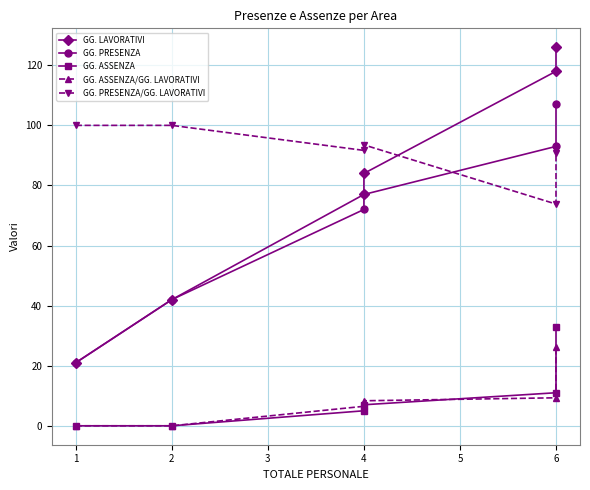

How many data points does each series have?

6